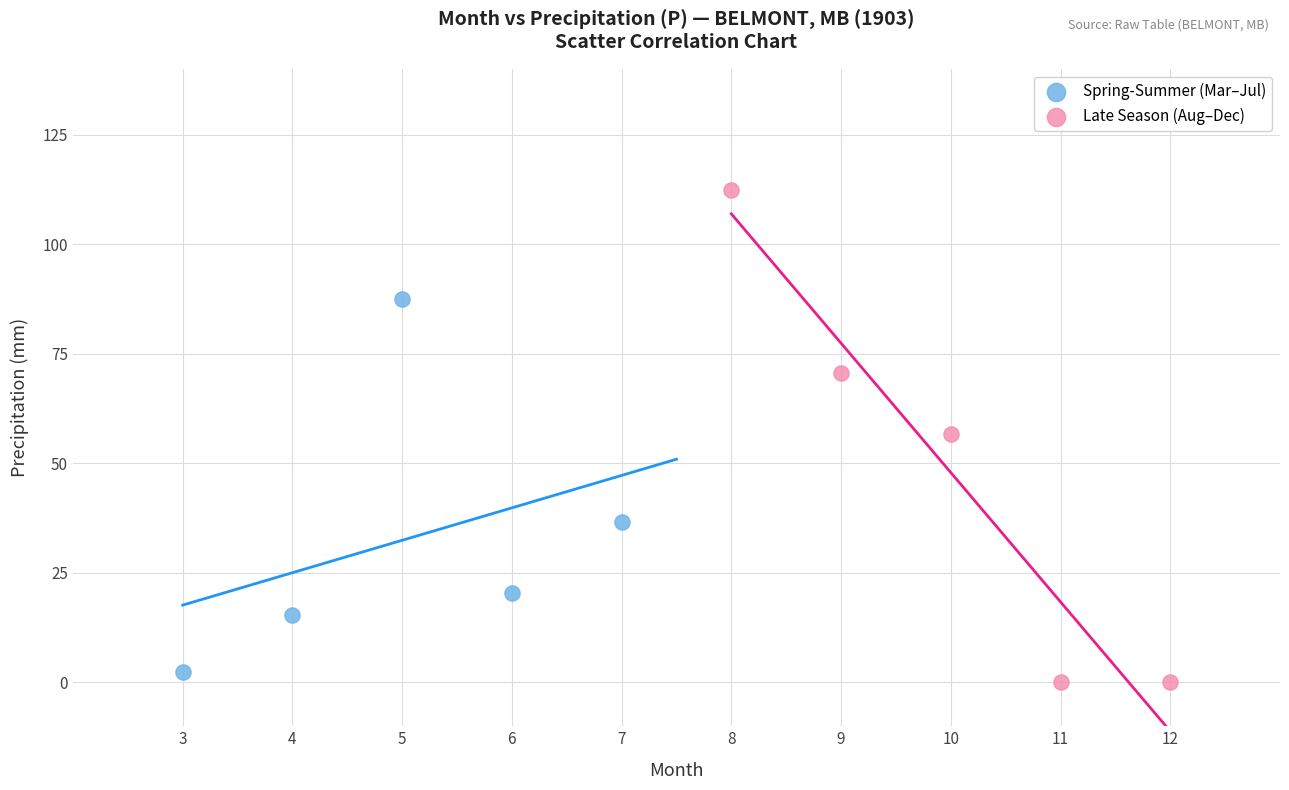

Which series has the widest spread of Y values?

Late Season (Aug–Dec)